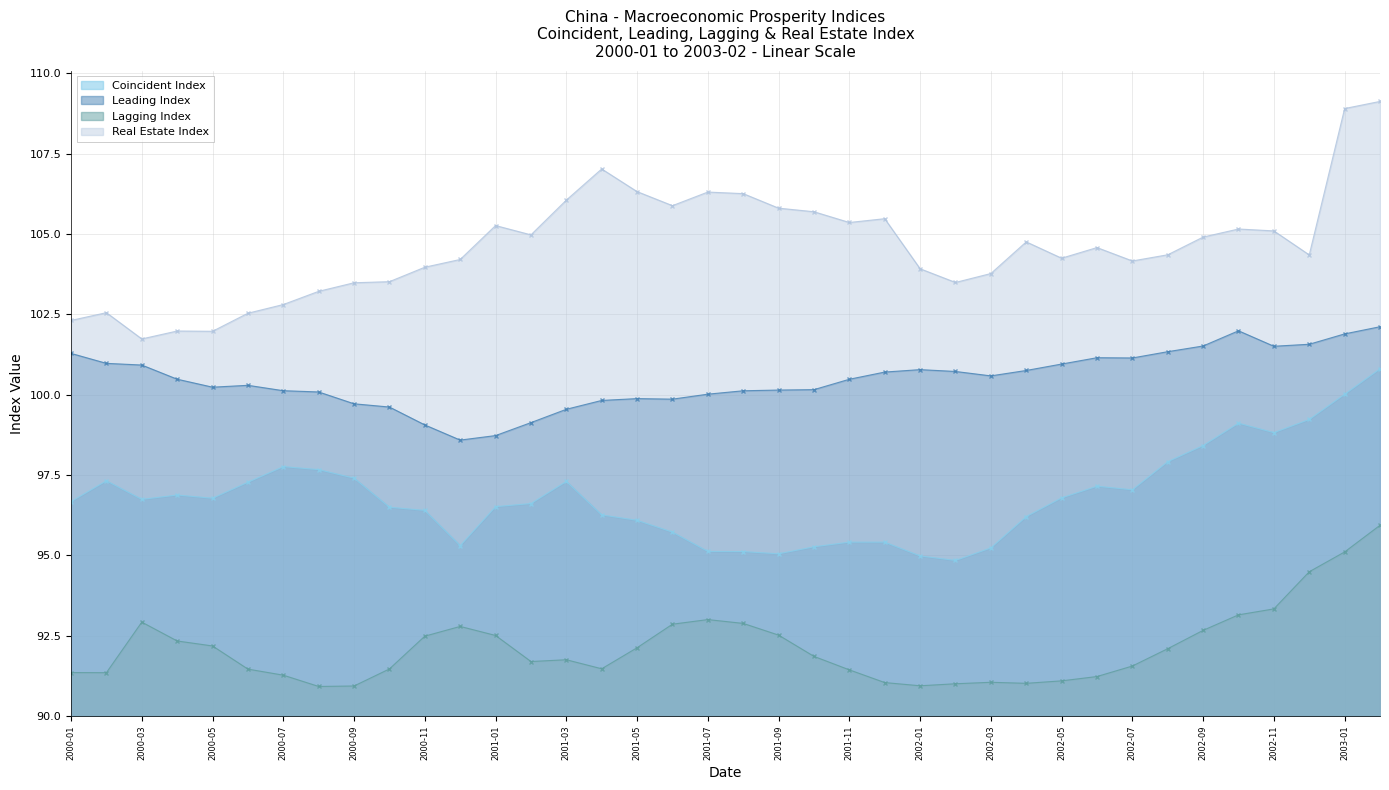

At which label does Leading Index first exceed 10?

2000-01